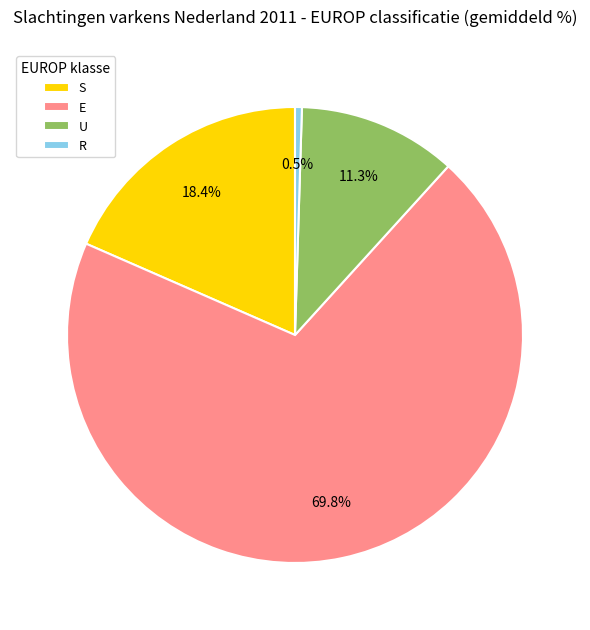

What is the ratio of the value at E to the value at U?

6.2